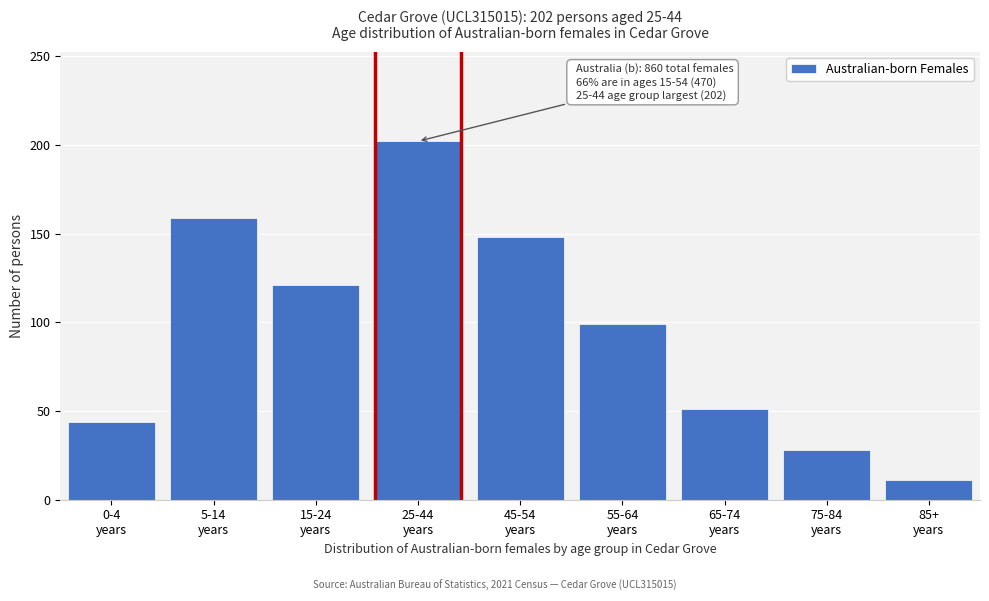

Reading right to left, what are all the values shown in this chart?

11	28	51	99	148	202	121	159	44